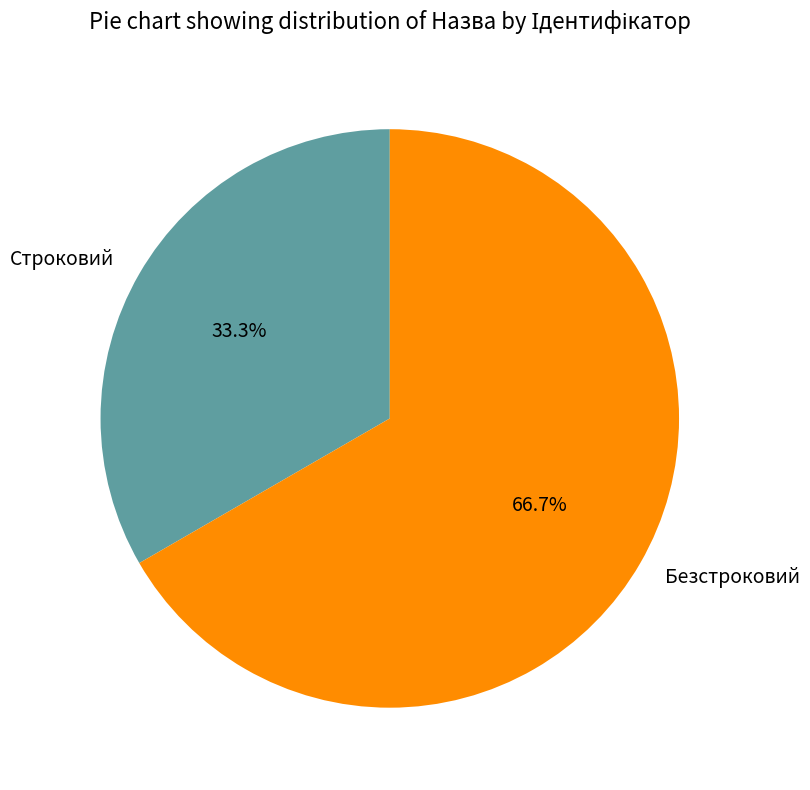

Which category accounts for the majority?

Безстроковий